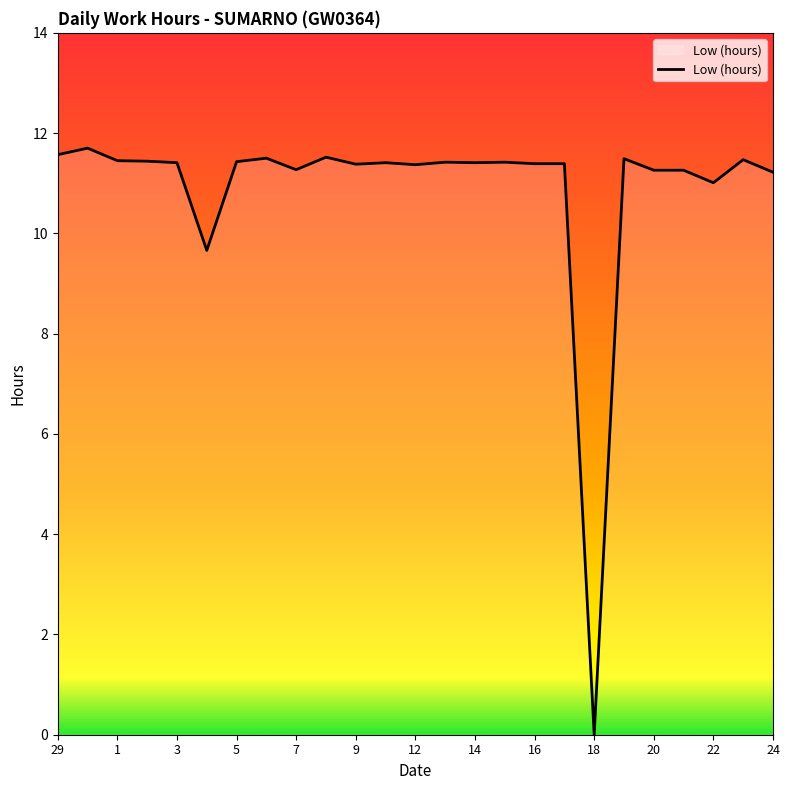

True or false: there are more than 0 points higher than both neighbors.

True